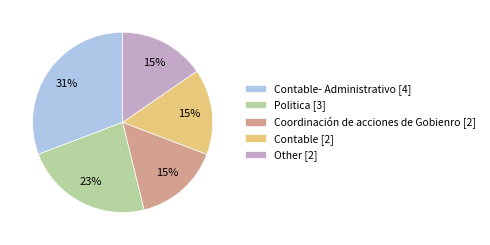

Is there any slice that represents more than half of the pie?

No